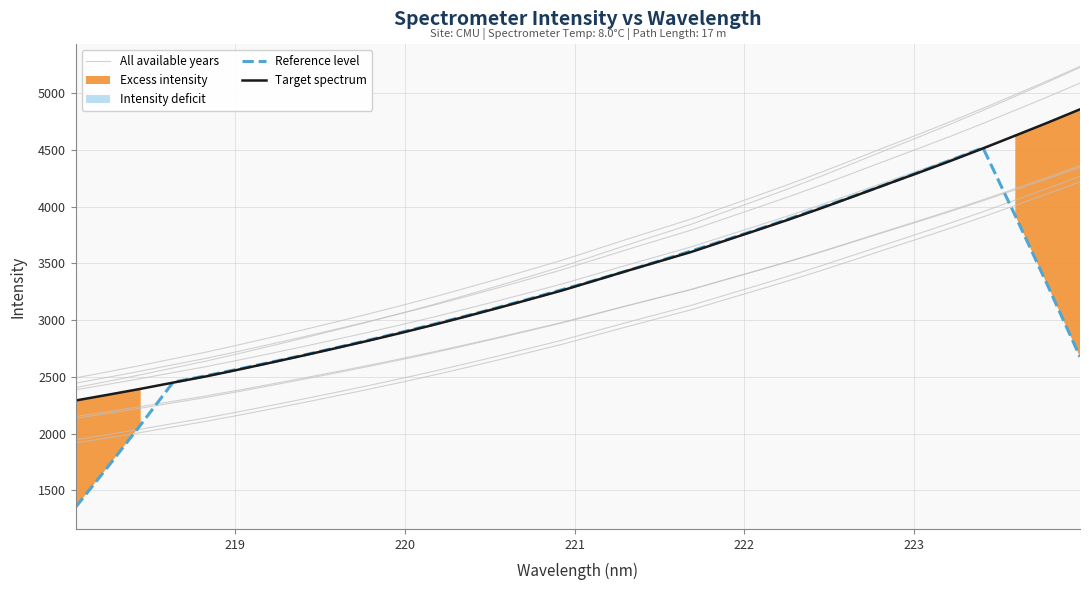

What are all the series names shown in the legend?

All available years, Reference level, Target spectrum